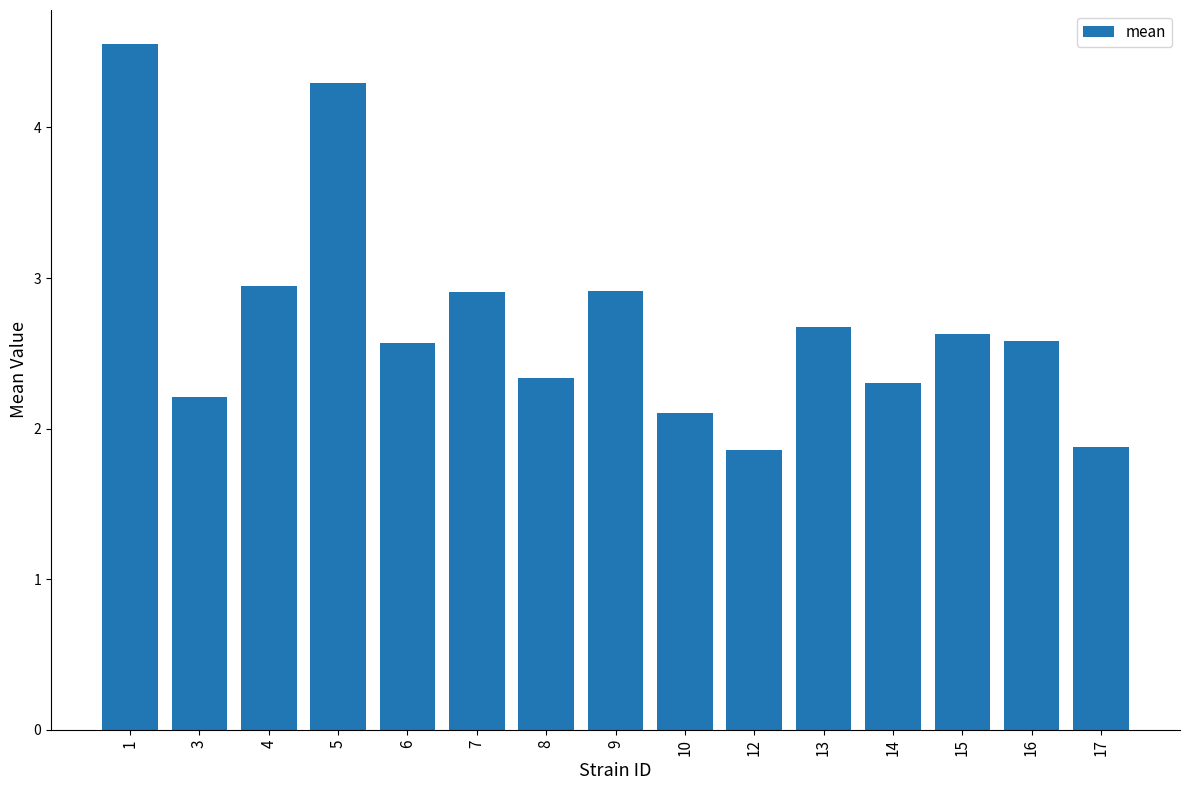

What is the value of the 13th bar from the left?

2.6